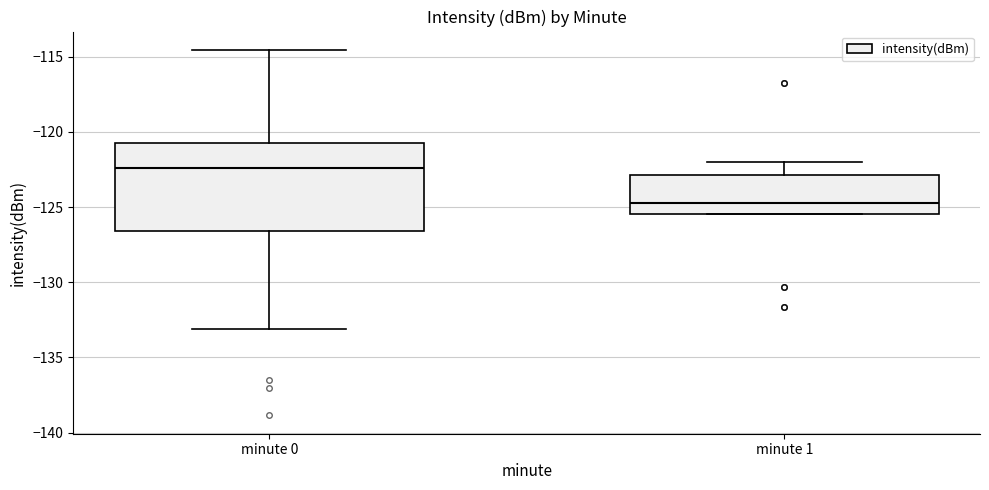

Reading left to right, transcribe this box plot: for each box, give where its median line is, the range the box spans, and where its two whiskers end, as read against the y-axis. The values are not printed on the chart, so give them approximately, as read against the axis.

minute 0: median -122.5, box -126.5 to -121.0, whiskers -133.0 to -114.5
minute 1: median -124.5, box -125.5 to -123.0, whiskers -125.5 to -122.0